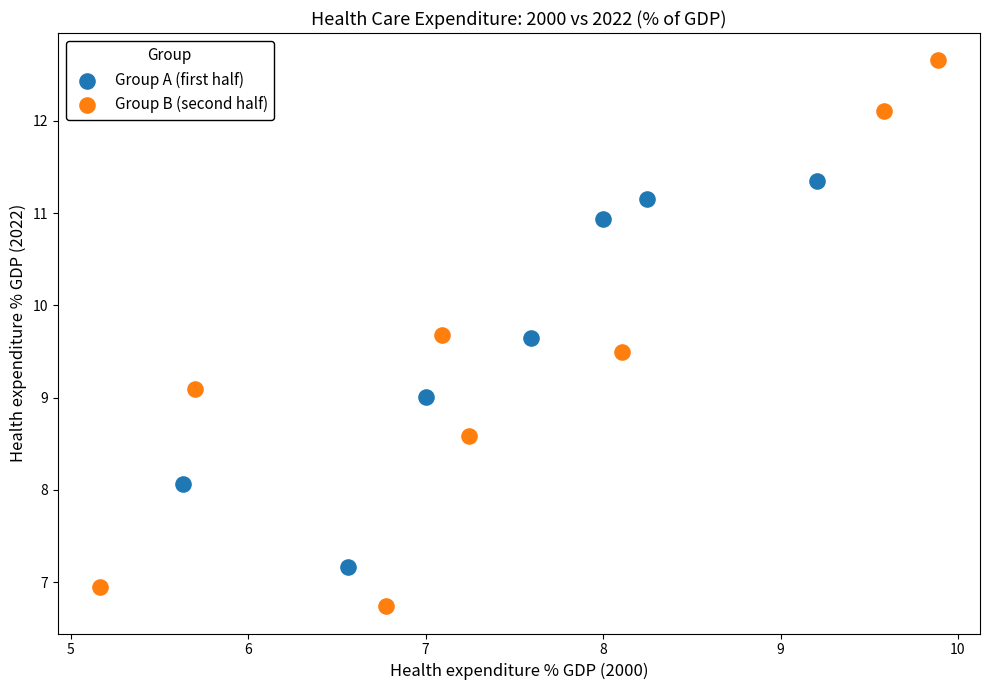

Which series has the widest spread of Y values?

Group B (second half)